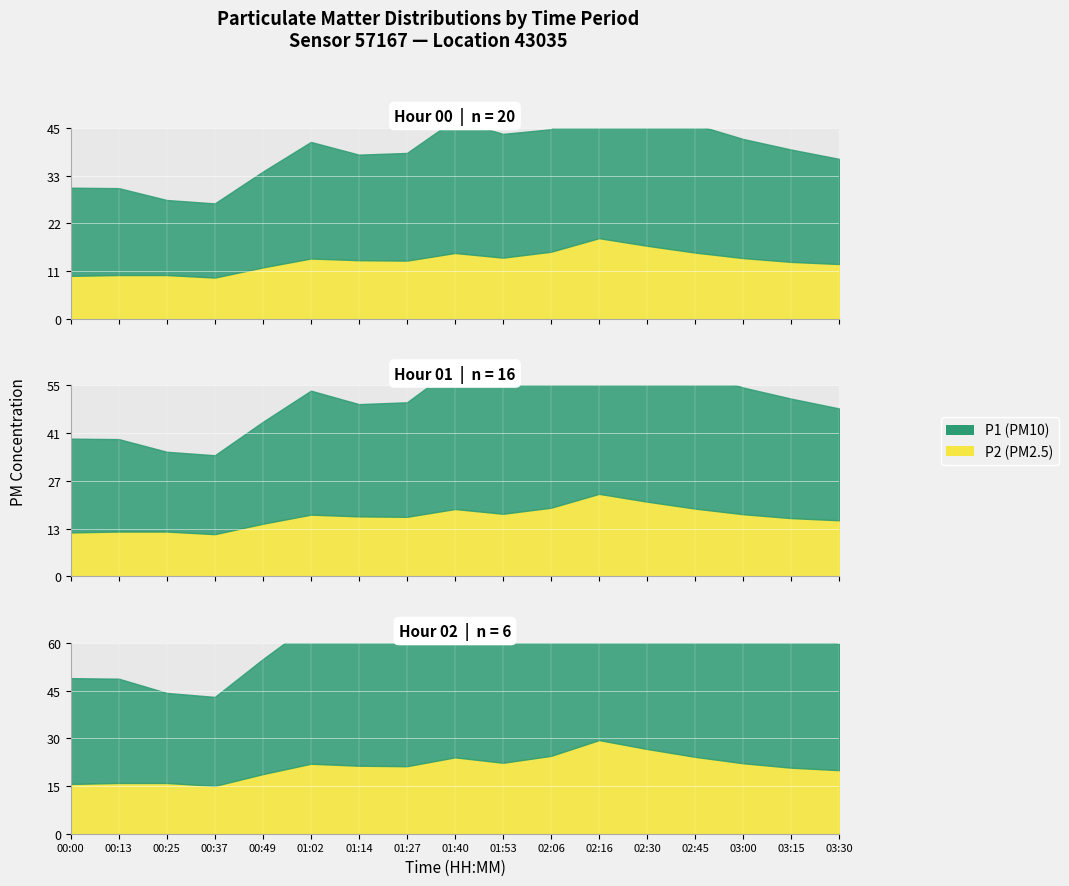

How many data points in P2 are above 13?

11